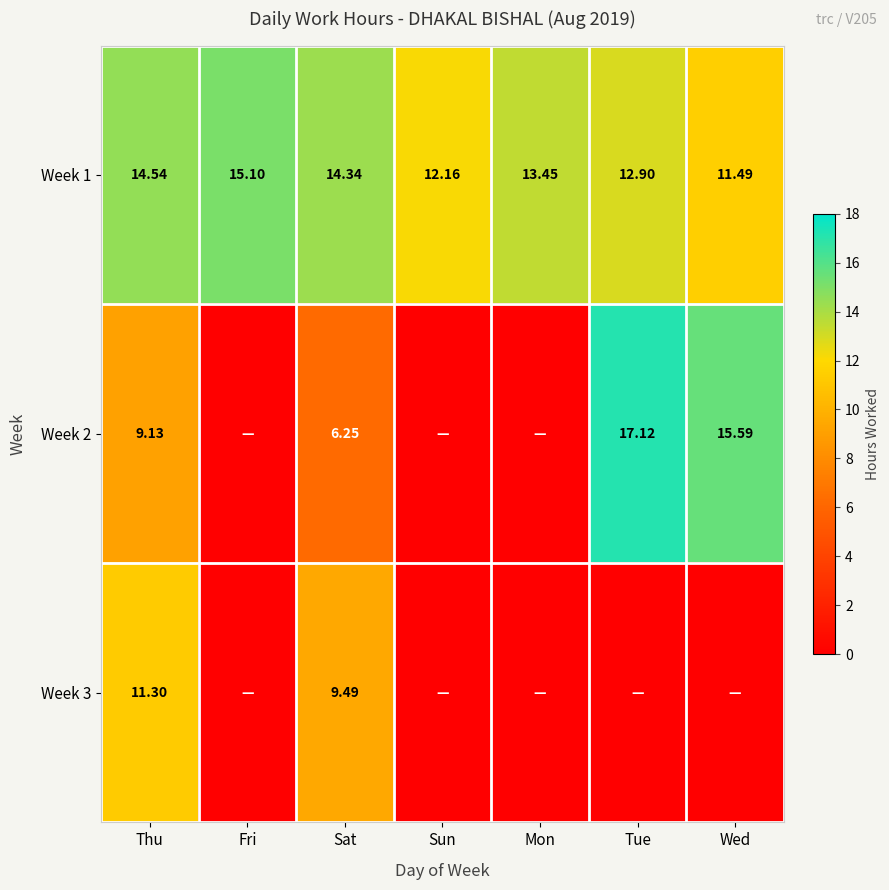

Rank the categories by Week 1 value from highest to lowest.

Fri, Thu, Sat, Mon, Tue, Sun, Wed